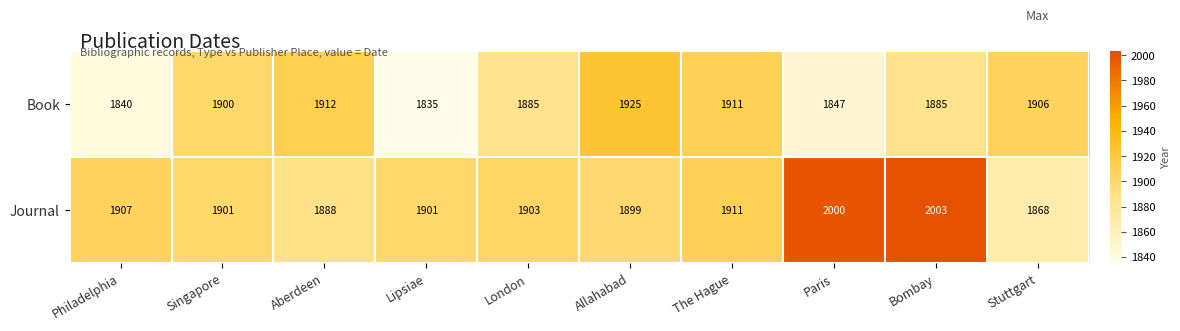

What is the sum of all Journal values?

19181